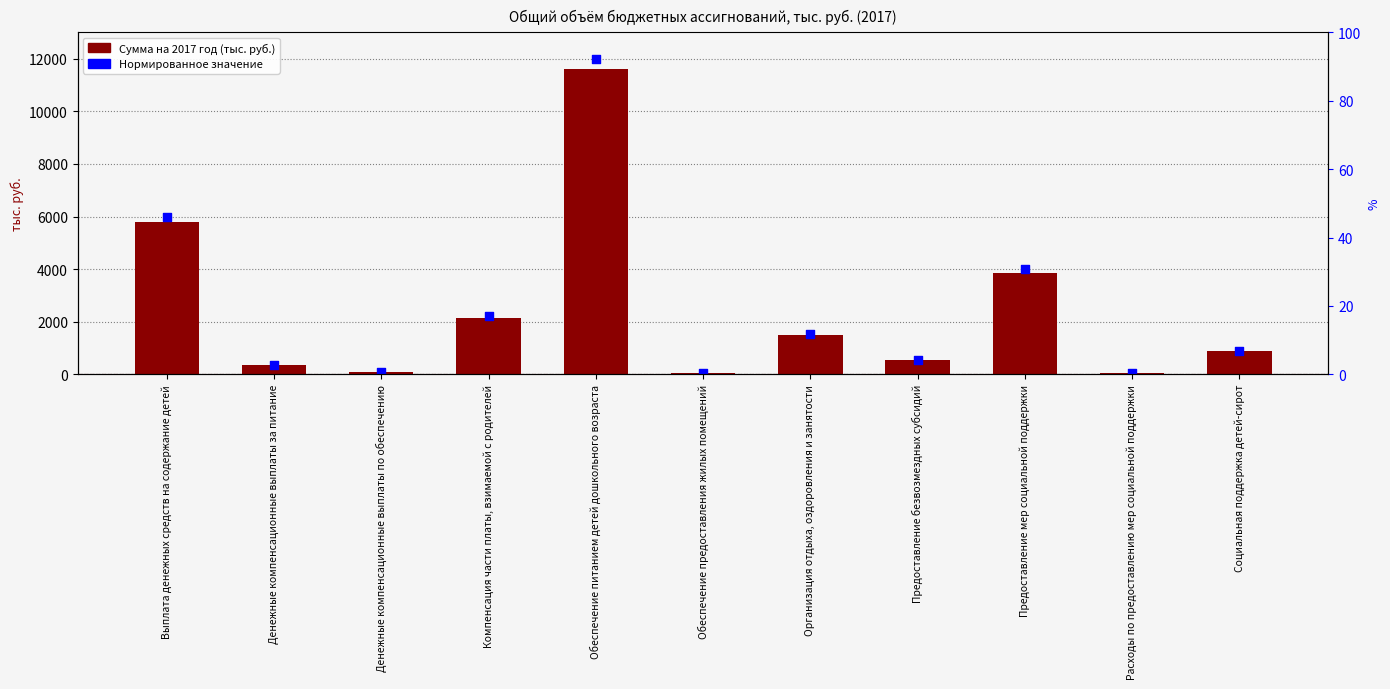

Which series has the largest total across all categories?

Нормированное значение